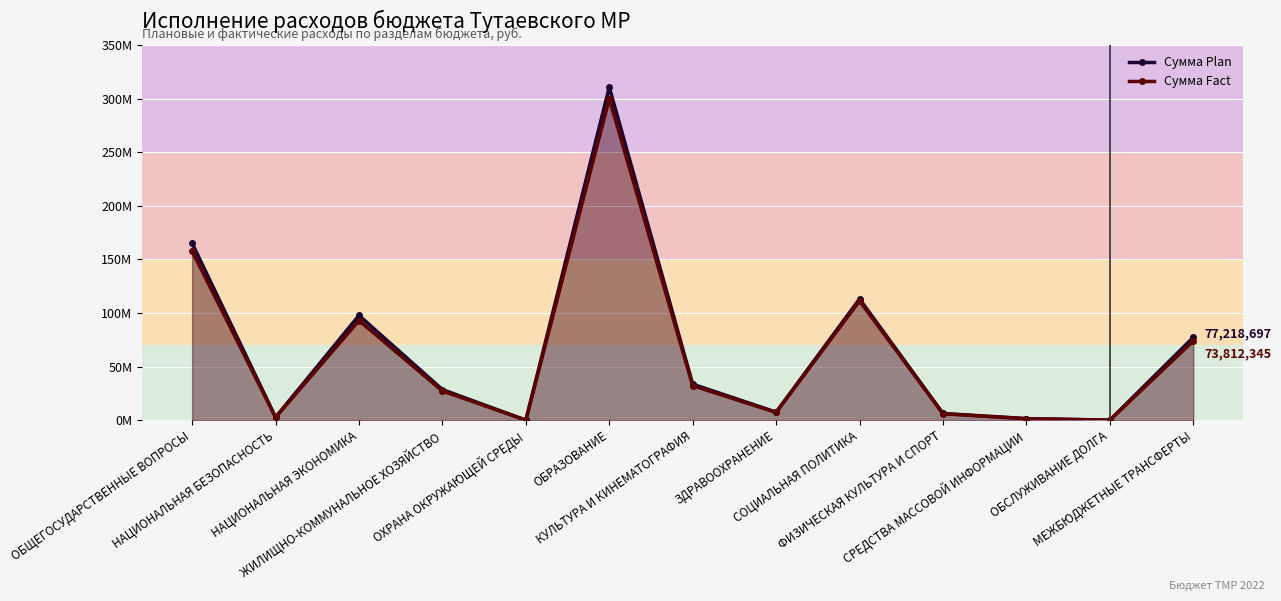

How many series are shown in this chart?

2